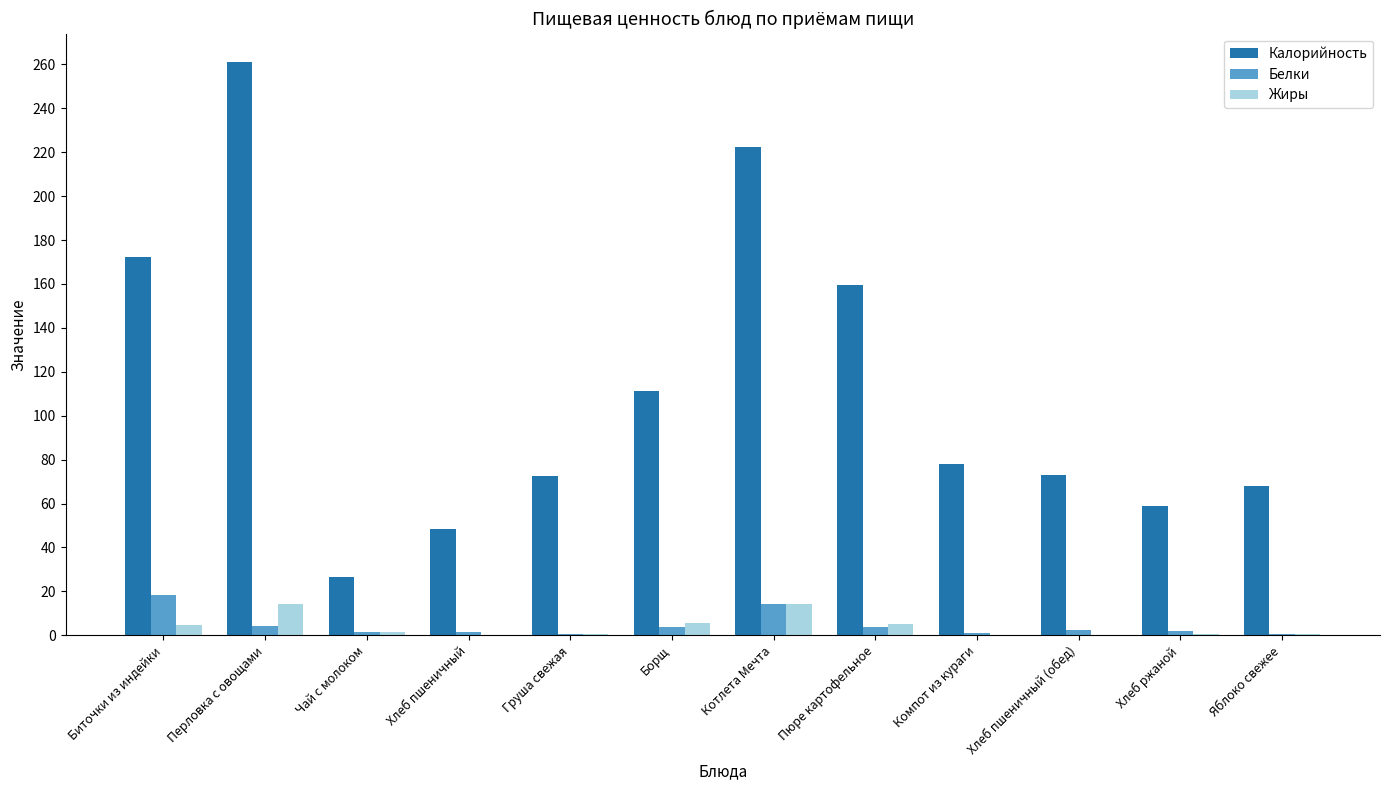

Which series has the widest spread of values?

Калорийность